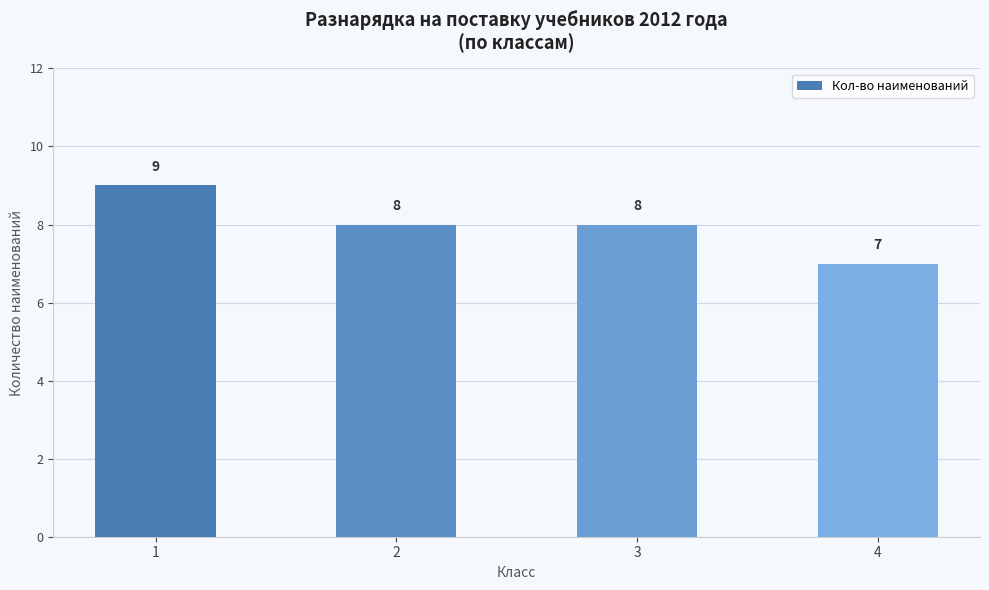

What is the difference between the values at 2 and 1?

1